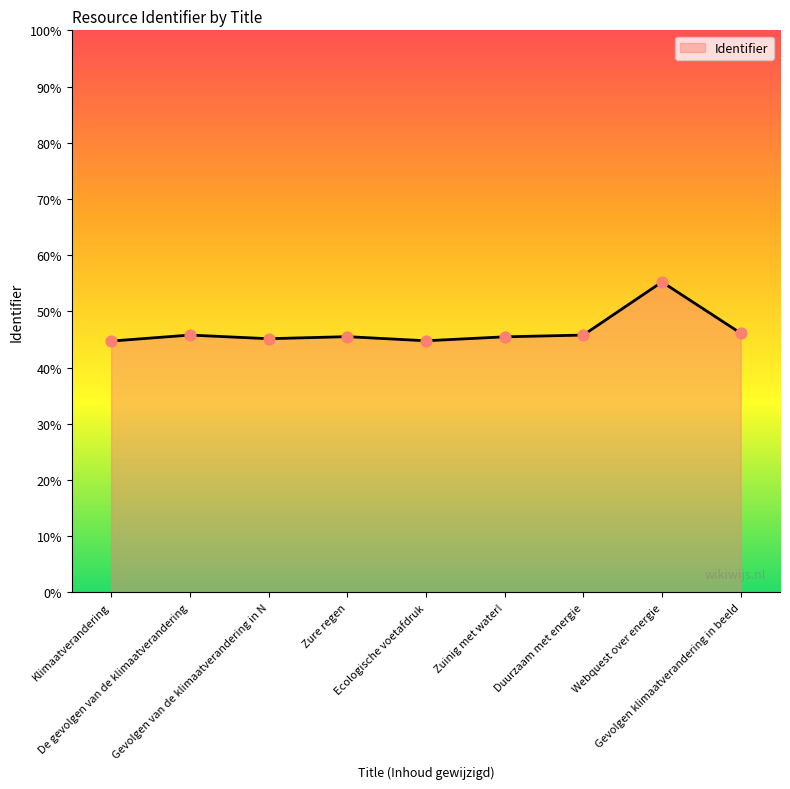

What is the ratio of the value at Duurzaam met energie to the value at Ecologische voetafdruk?

1.0